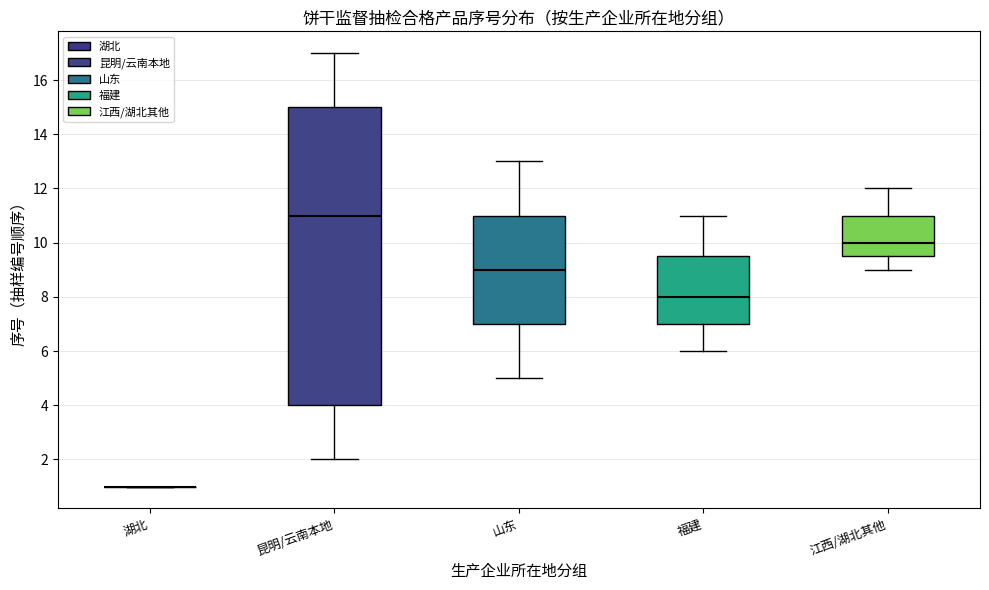

Reading left to right, transcribe this box plot: for each box, give where its median line is, the range the box spans, and where its two whiskers end, as read against the y-axis. The values are not printed on the chart, so give them approximately, as read against the axis.

湖北: box collapsed to a line at 1.0, whiskers 1.0 to 1.0
昆明/云南本地: median 11.0, box 4.0 to 15.0, whiskers 2.0 to 17.0
山东: median 9.0, box 7.0 to 11.0, whiskers 5.0 to 13.0
福建: median 8.0, box 7.0 to 9.6, whiskers 6.0 to 11.0
江西/湖北其他: median 10.0, box 9.6 to 11.0, whiskers 9.0 to 12.0